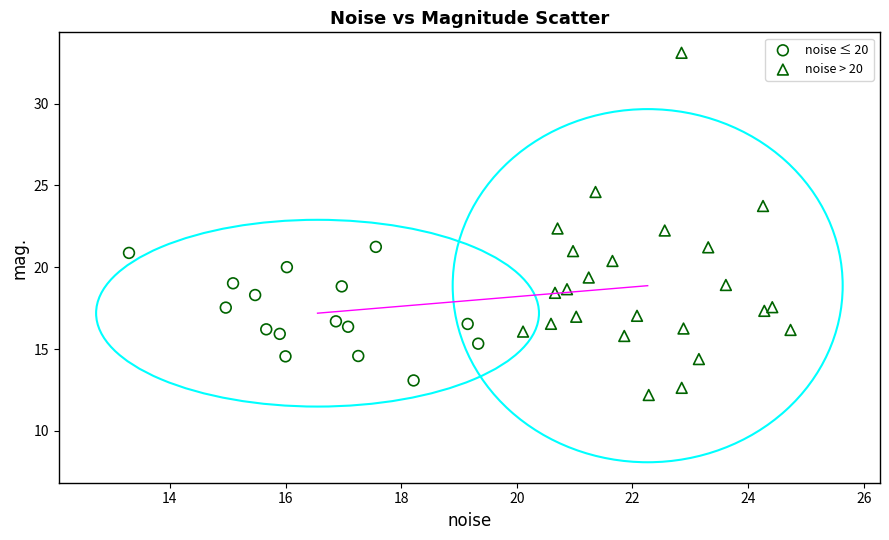

Which series contains the highest Y value?

noise > 20